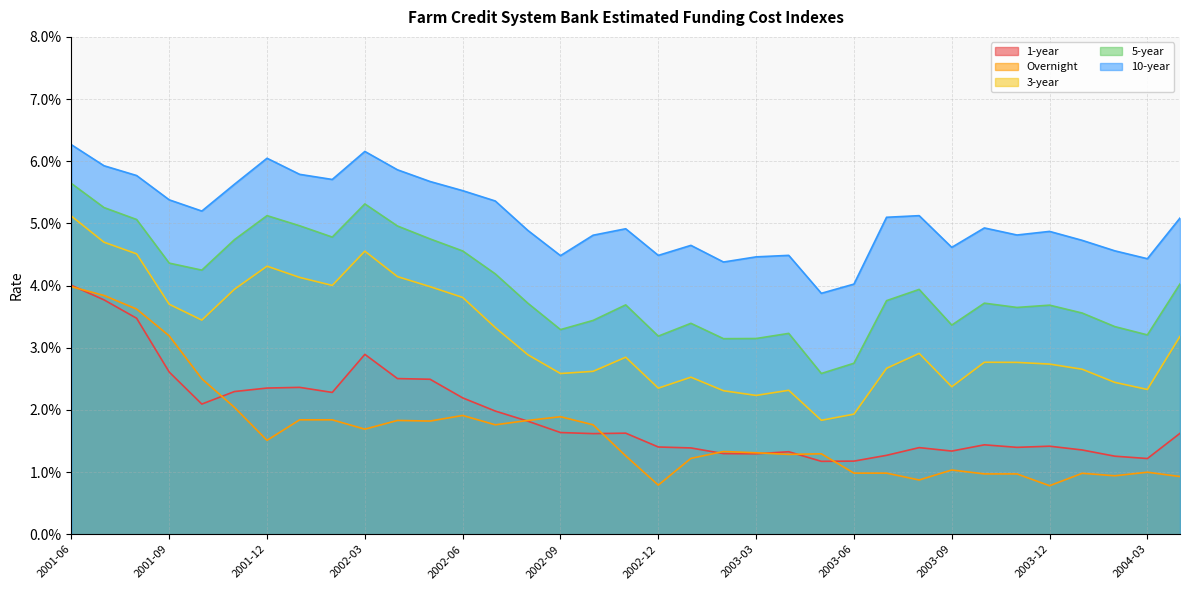

The 3-year series shows 0.0 at 2003-04. True or false?

True